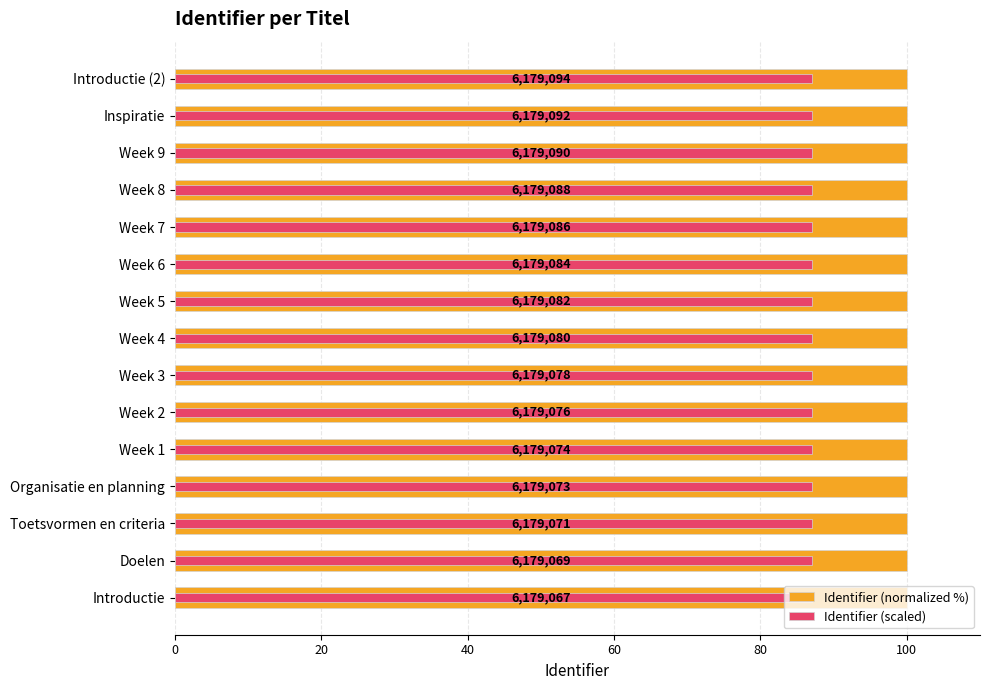

True or false: Identifier (scaled) has a value of 55.3 at Week 2.

False